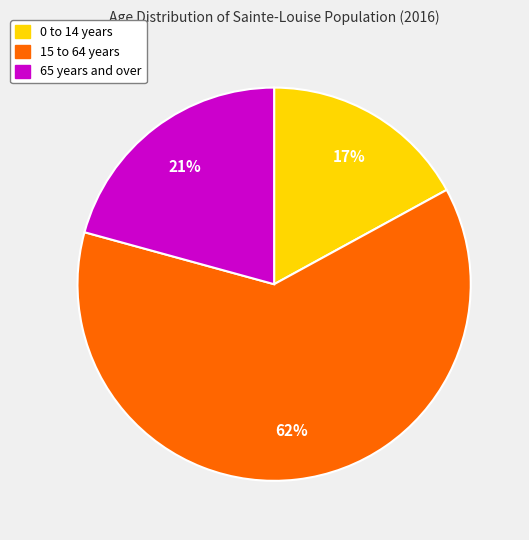

Count the number of slices in the pie.

3